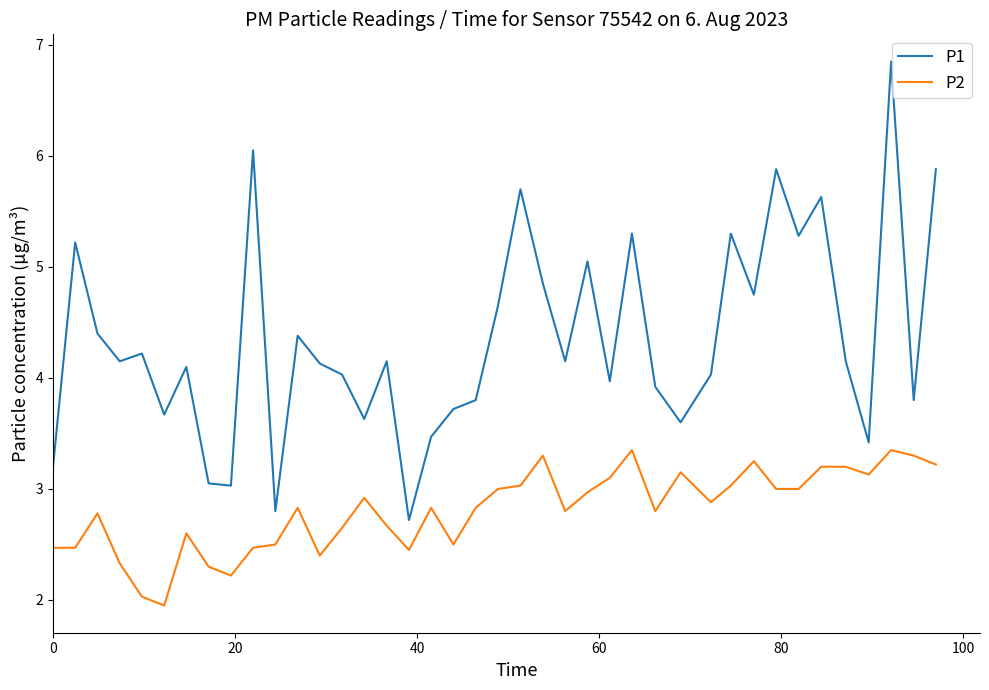

True or false: P2 and P1 intersect in this chart.

False